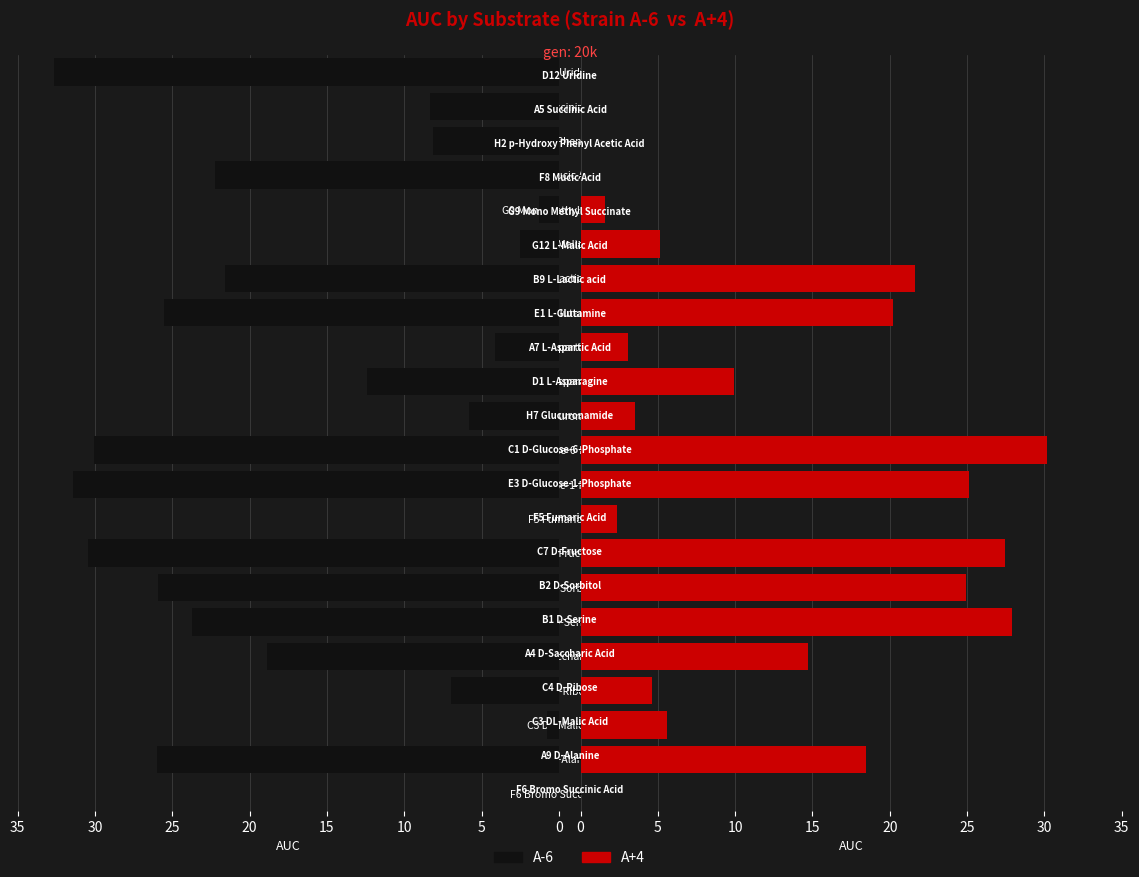

Reading right to left, transcribe all the data shown in this chart.

A-6: 32.7	8.4	8.2	22.2	1.3	2.5	21.6	25.5	4.2	12.4	5.8	30.1	31.4	0.0	30.4	25.9	23.8	18.9	7.0	0.8	26.0	0.0
A+4: 0.0	0.0	0.0	0.0	1.6	5.1	21.6	20.2	3.1	9.9	3.5	30.2	25.1	2.4	27.5	24.9	27.9	14.7	4.6	5.6	18.5	0.0